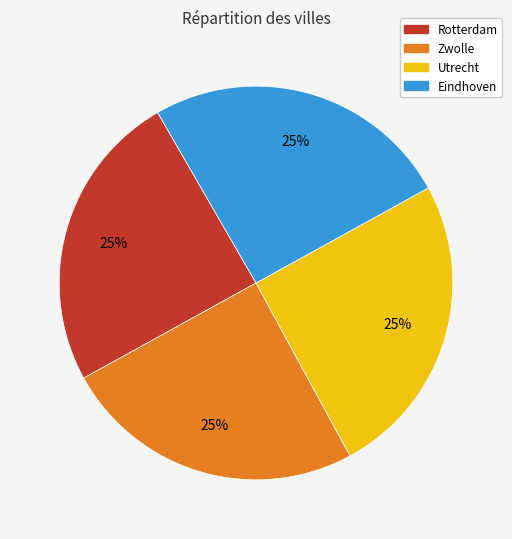

What is the ratio of the value at Eindhoven to the value at Rotterdam?

1.0